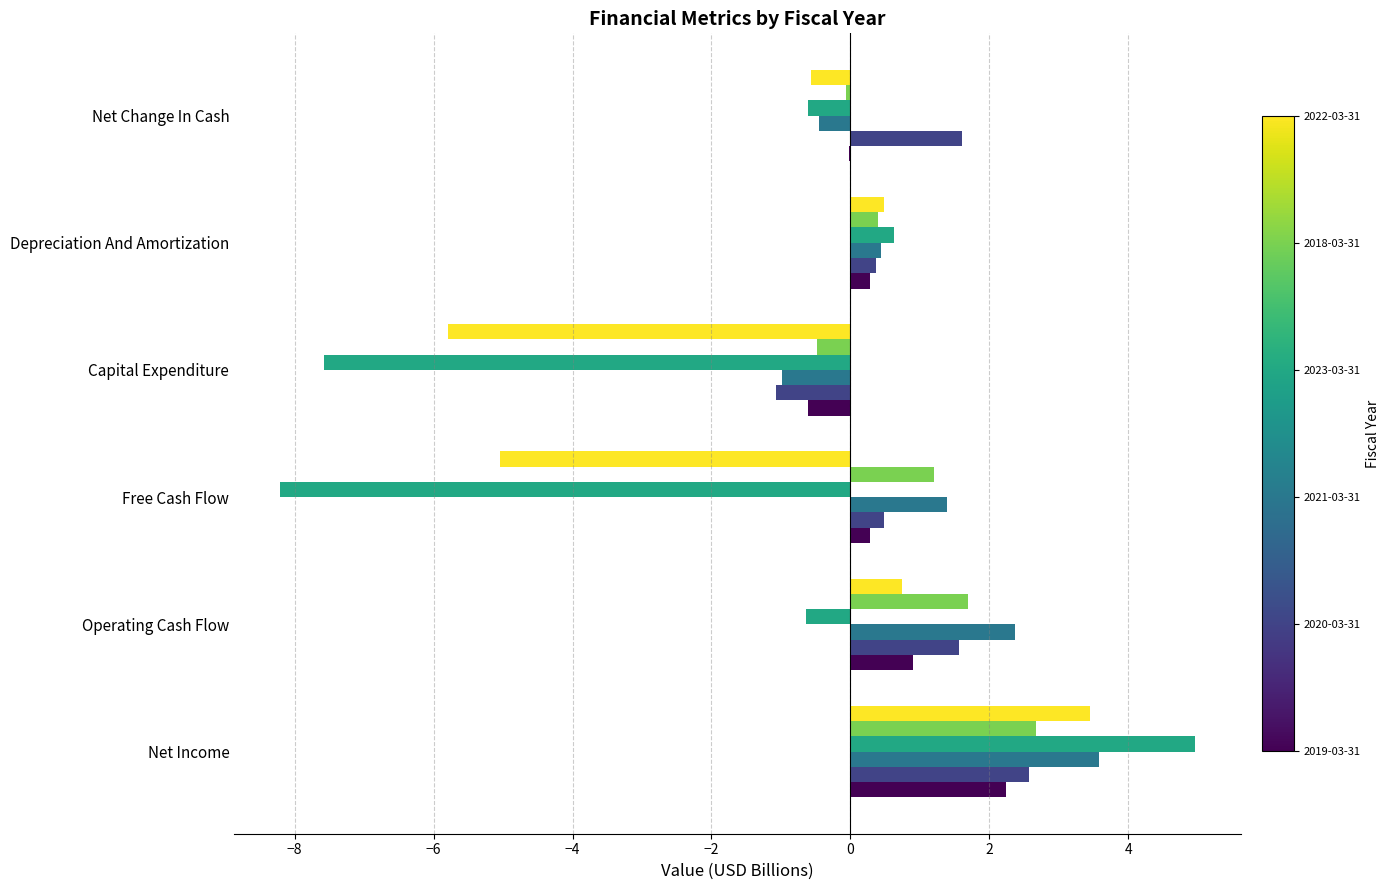

At which category is the sum across all series the highest?

Net Income